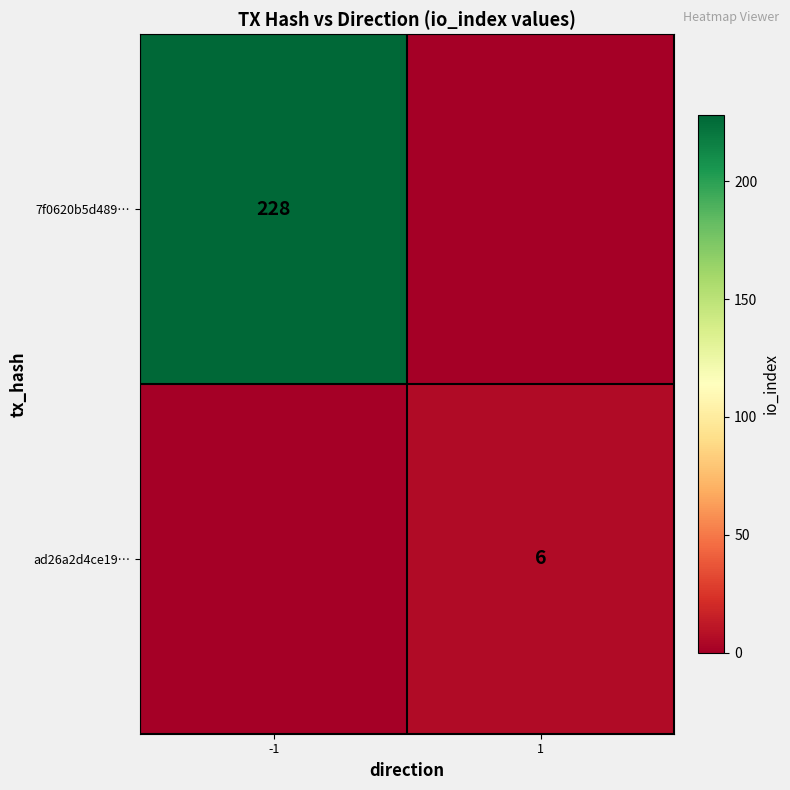

Is it true that ad26a2d4ce19… equals 6 at 1?

True